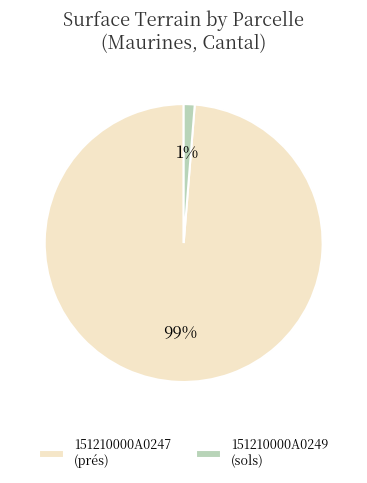

Which slice is the smallest?

151210000A0249